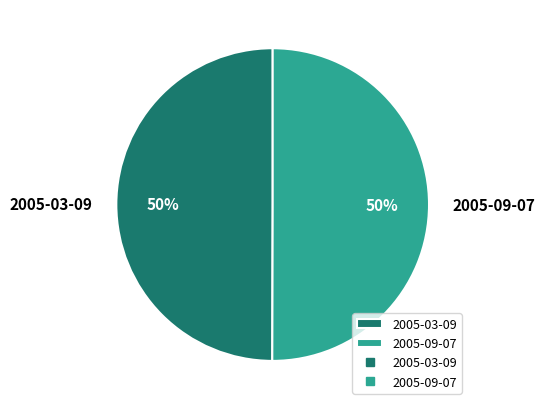

Approximately how many times larger is the value at 2005-09-07 compared to 2005-03-09?

1.0